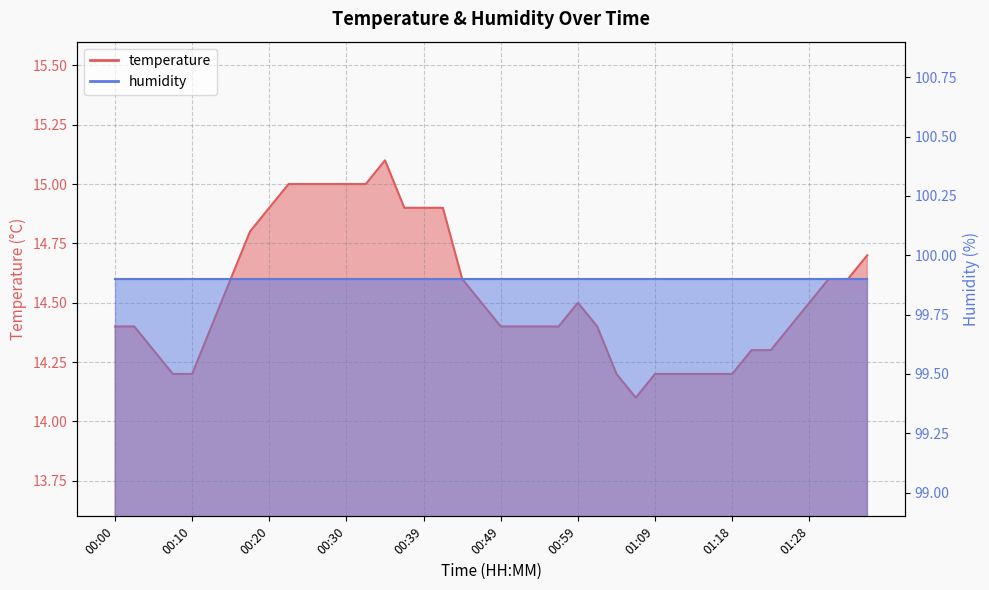

Does the chart have visible grid lines?

Yes